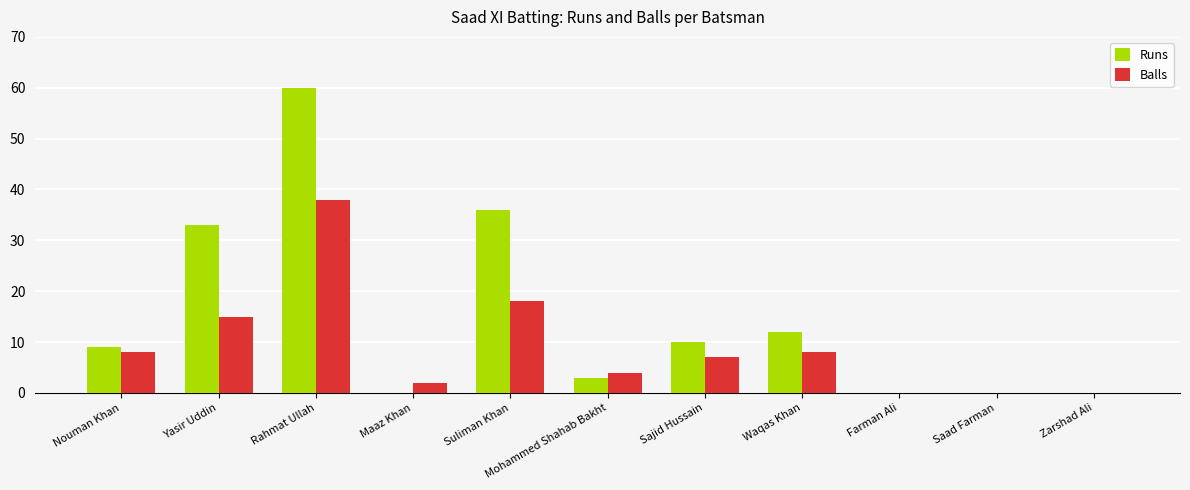

At which category is the sum across all series the highest?

Rahmat Ullah